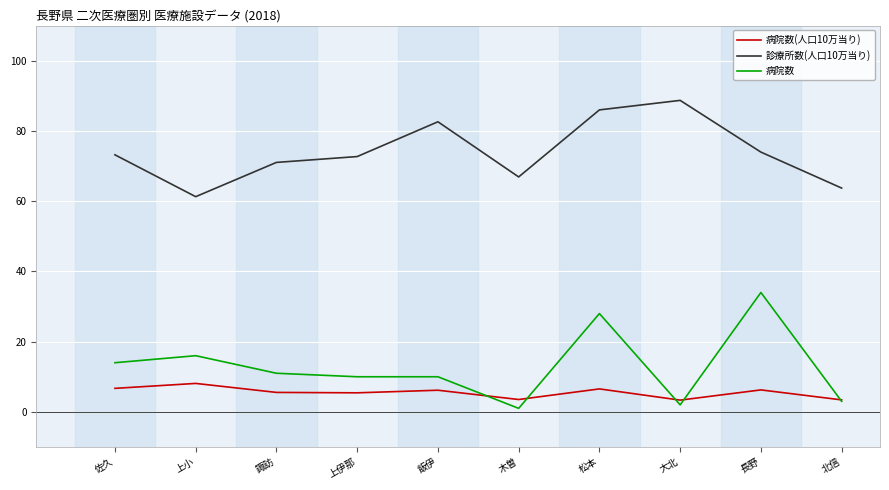

What is the difference between the maximum and minimum values in the 診療所数(人口10万当り) series?

27.4